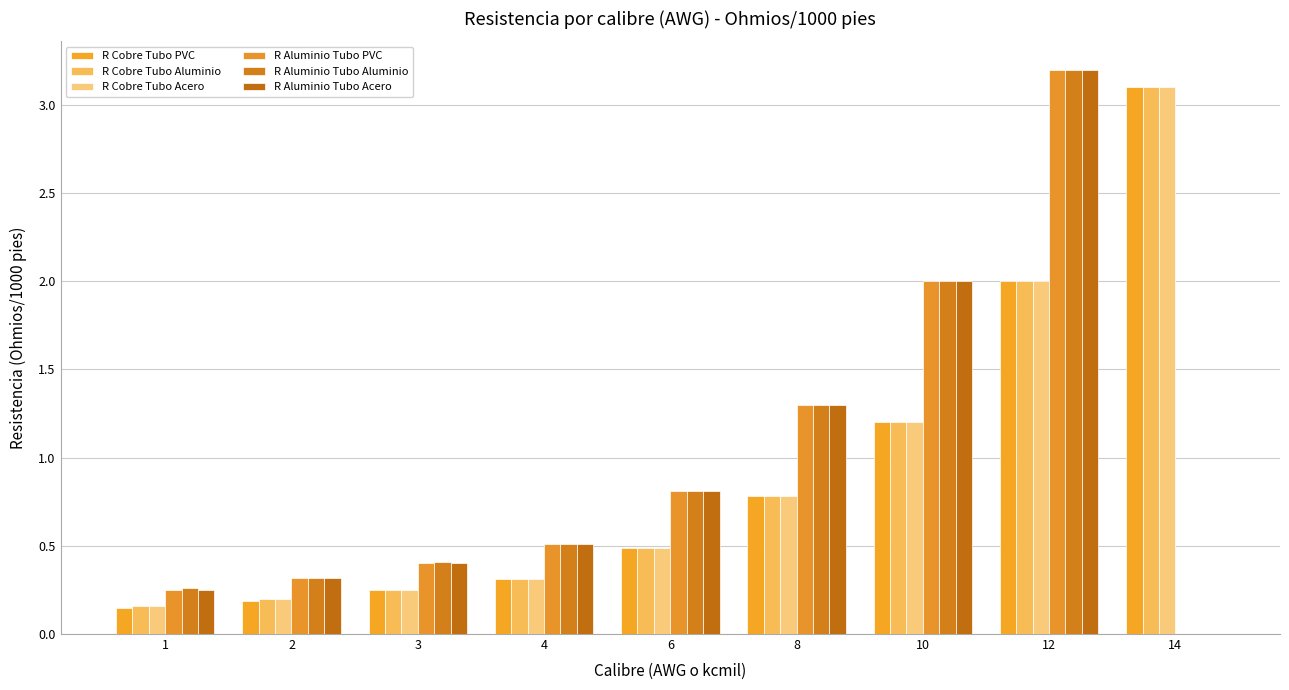

Does the chart contain stacked bars?

No